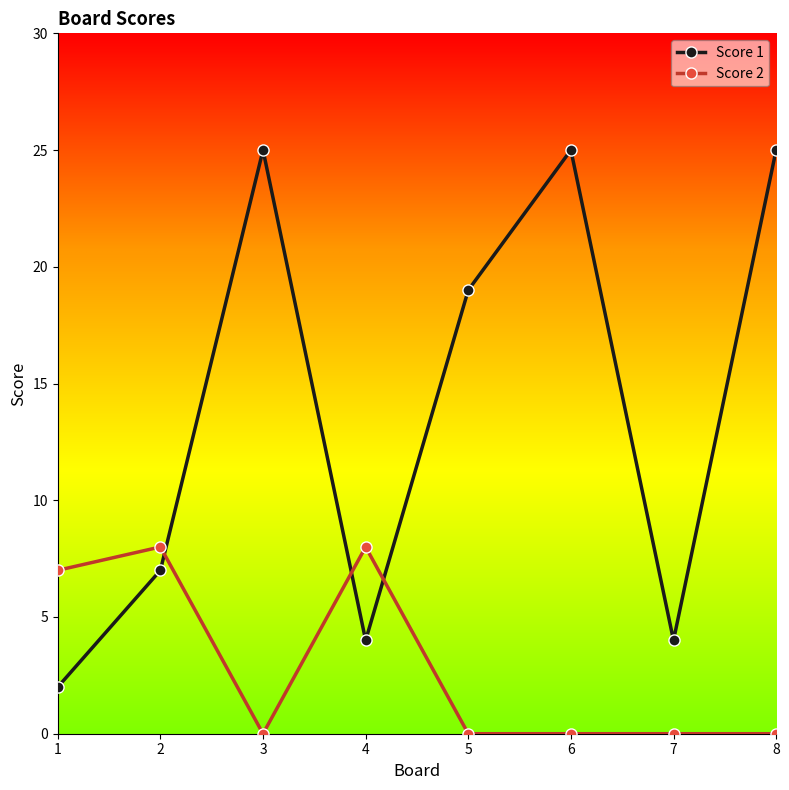

What are all the series names shown in the legend?

Score 1, Score 2